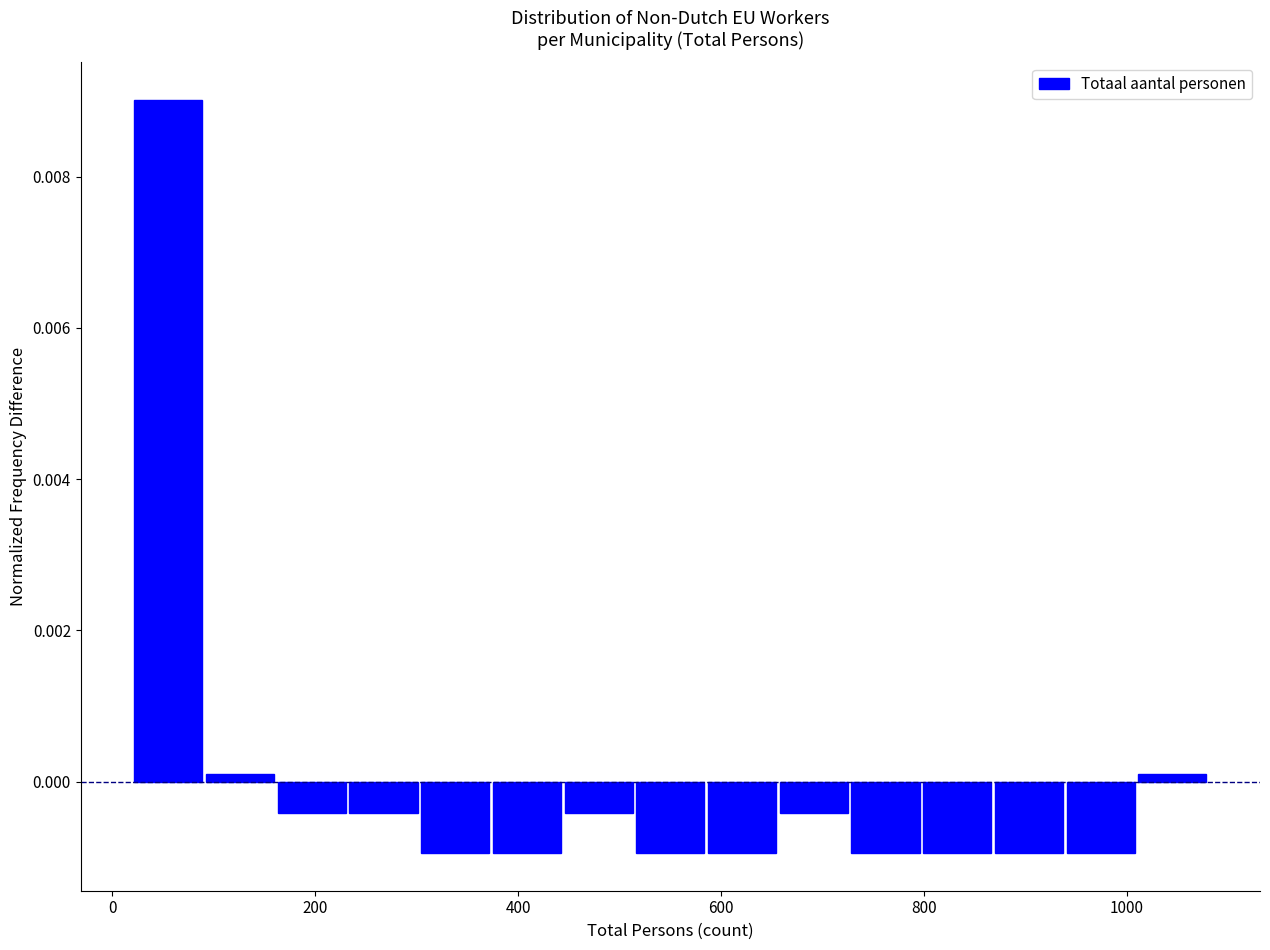

Around what value on the x-axis is the tallest bar? Give the approximate position of its centre, as read against the axis.

60